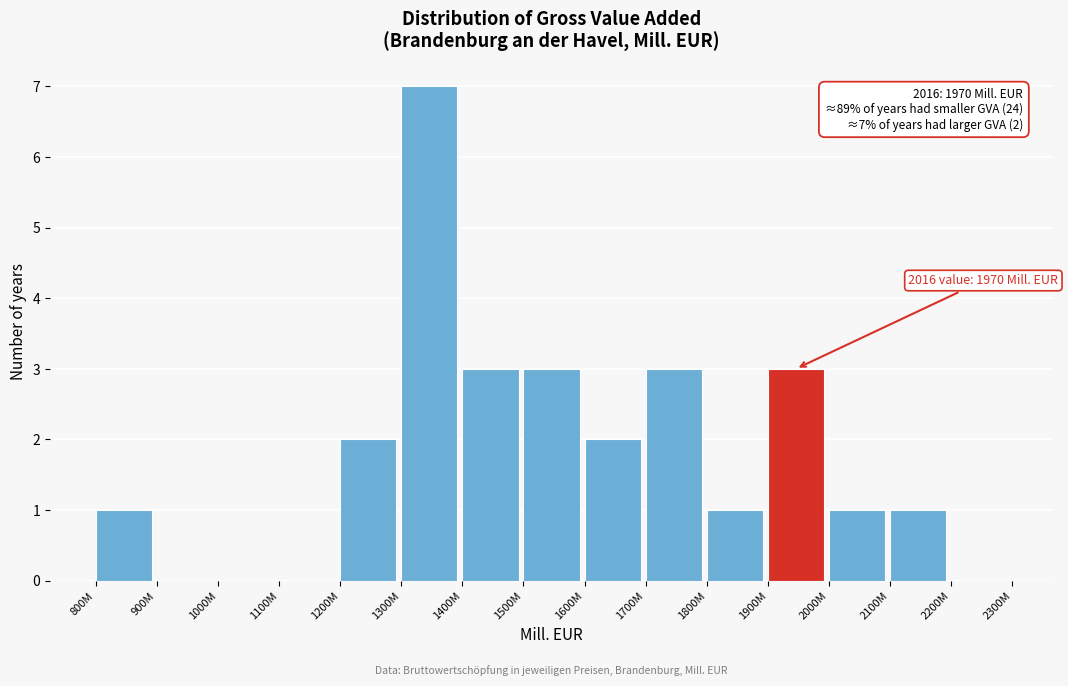

Reading right to left, list all the values displayed in this chart.

2200M=0	2100M=1	2000M=1	1900M=3	1800M=1	1700M=3	1600M=2	1500M=3	1400M=3	1300M=7	1200M=2	1100M=0	1000M=0	900M=0	800M=1